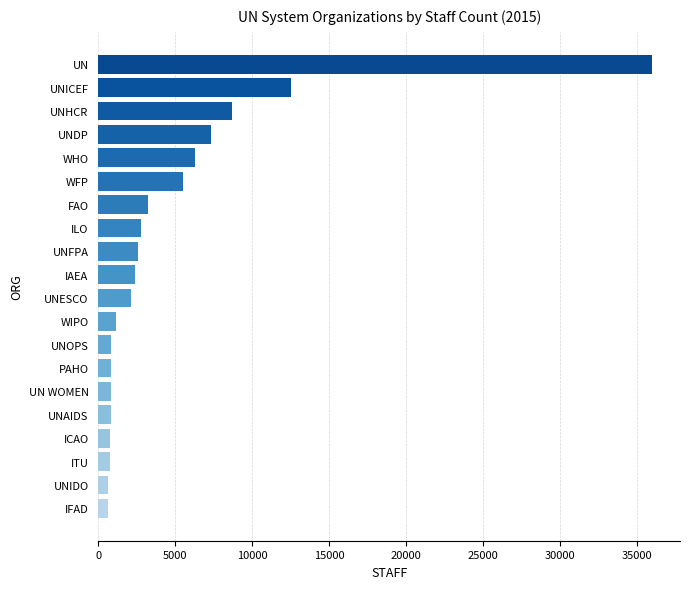

Are the bars horizontal?

Yes